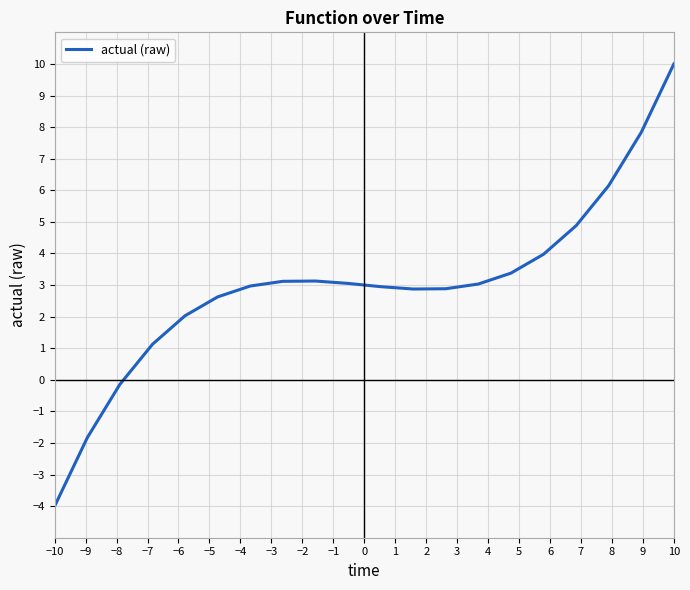

What is the smallest value displayed?

-4.0